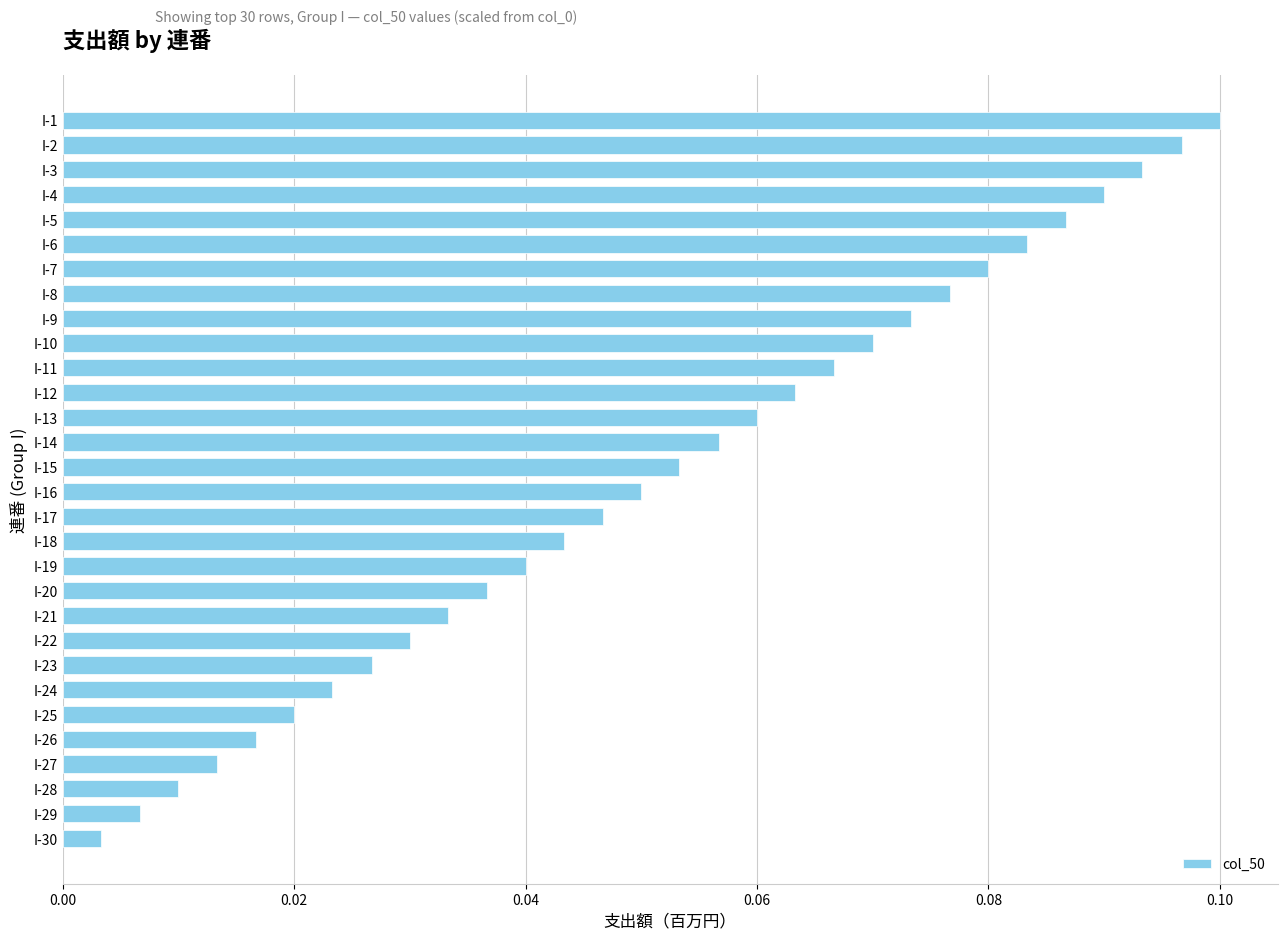

Which label corresponds to the largest value in the chart?

I-1